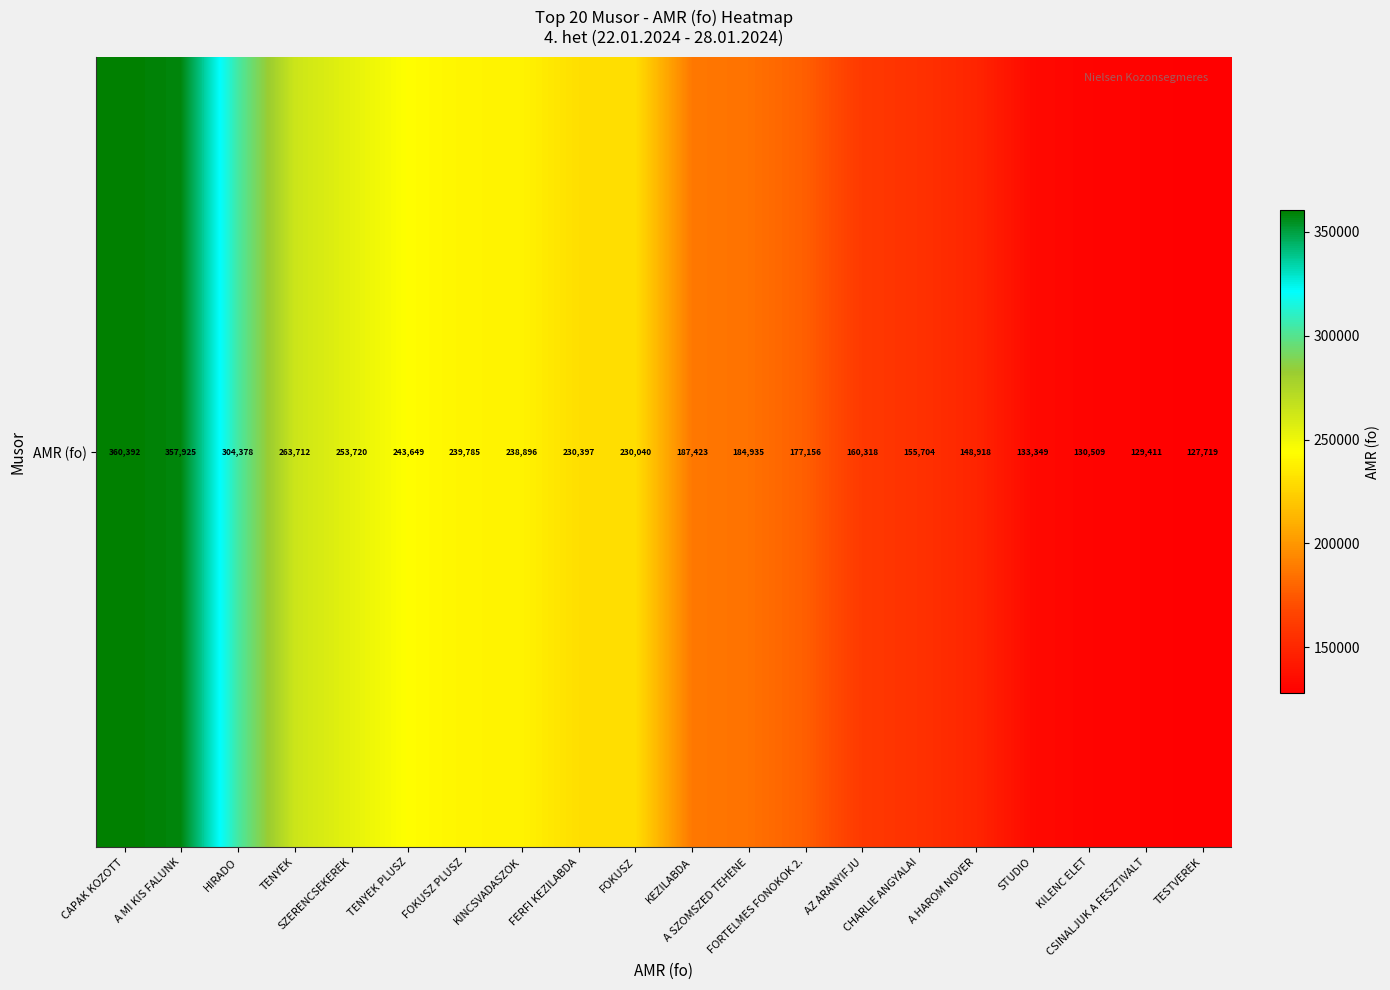

Reading left to right, what are all the values shown in this chart?

CAPAK KOZOTT=360392	A MI KIS FALUNK=357925	HIRADO=304378	TENYEK=263712	SZERENCSEKEREK=253720	TENYEK PLUSZ=243649	FOKUSZ PLUSZ=239785	KINCSVADASZOK=238896	FERFI KEZILABDA=230397	FOKUSZ=230040	KEZILABDA=187423	A SZOMSZED TEHENE=184935	FORTELMES FONOKOK 2.=177156	AZ ARANYIFJU=160318	CHARLIE ANGYALAI=155704	A HAROM NOVER=148918	STUDIO=133349	KILENC ELET=130509	CSINALJUK A FESZTIVALT=129411	TESTVEREK=127719